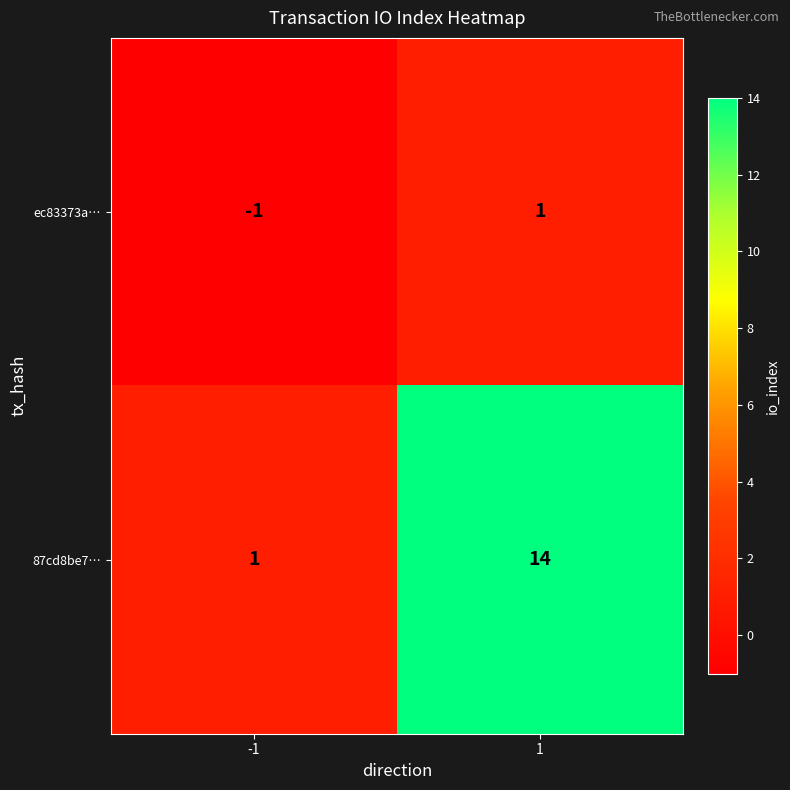

Which series changed the most between -1 and 1?

87cd8be7…